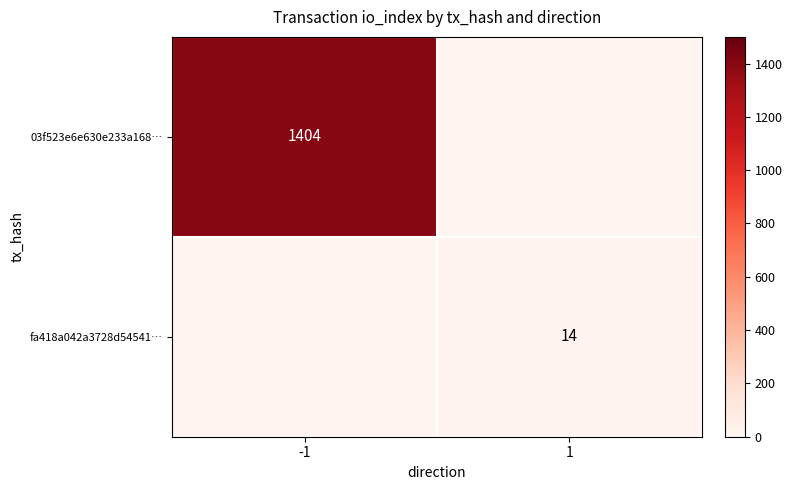

The fa418a042a3728d54541… series shows 18.4 at 1. True or false?

False